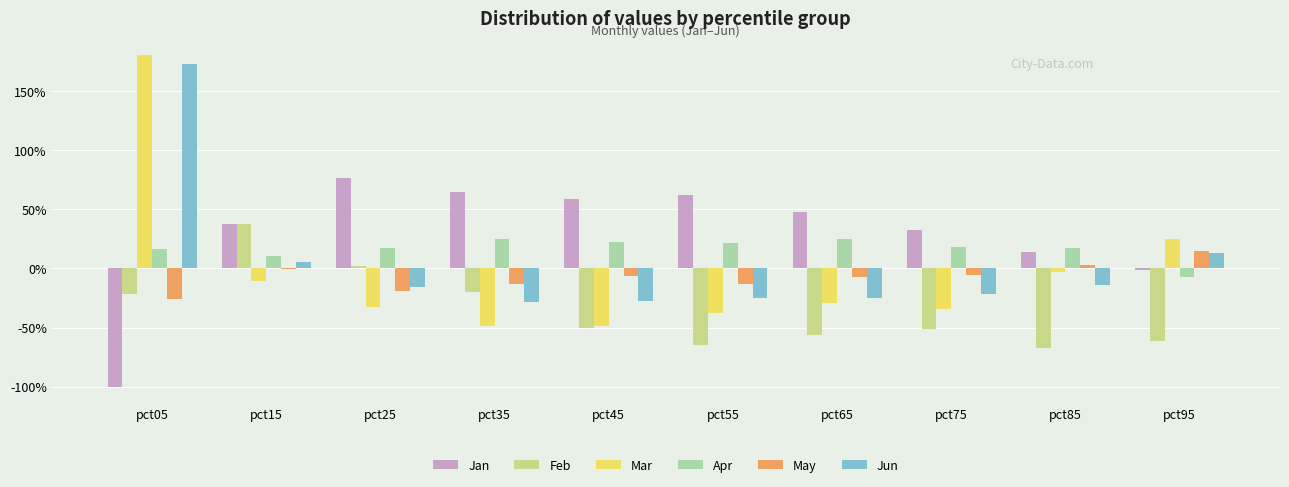

At how many categories does at least one series exceed 1?

1